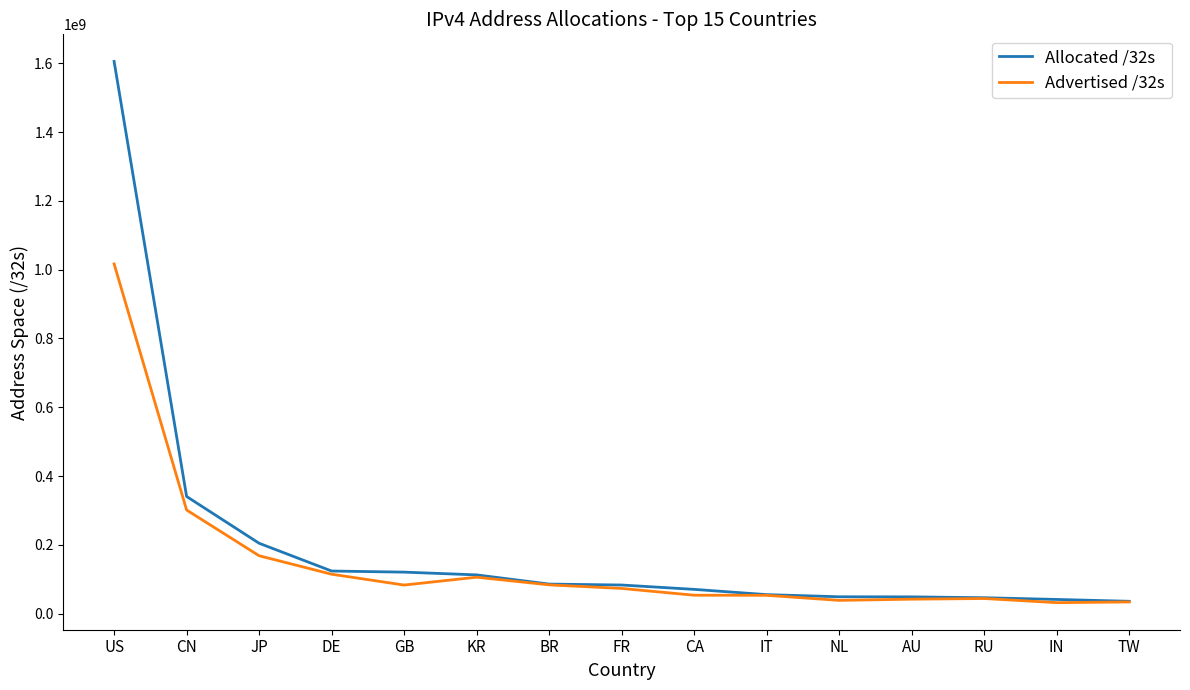

What is the total value across all series at NL?

87234792